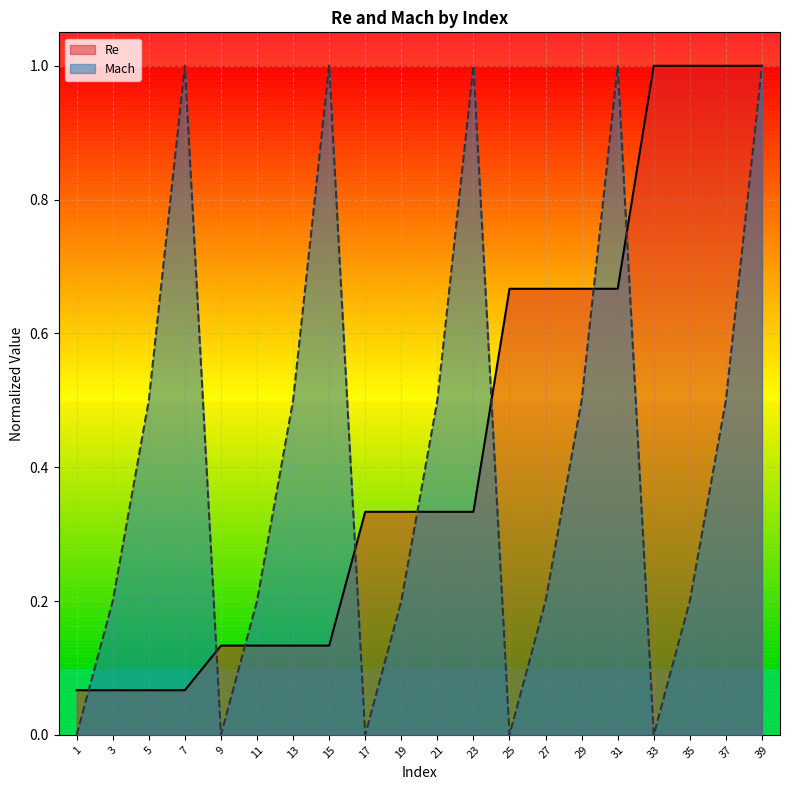

How many lines are shown in the chart?

2